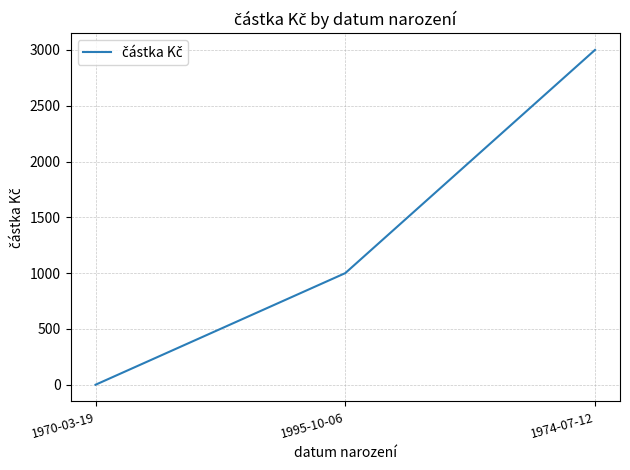

At which label is the value closest to 1500?

1995-10-06